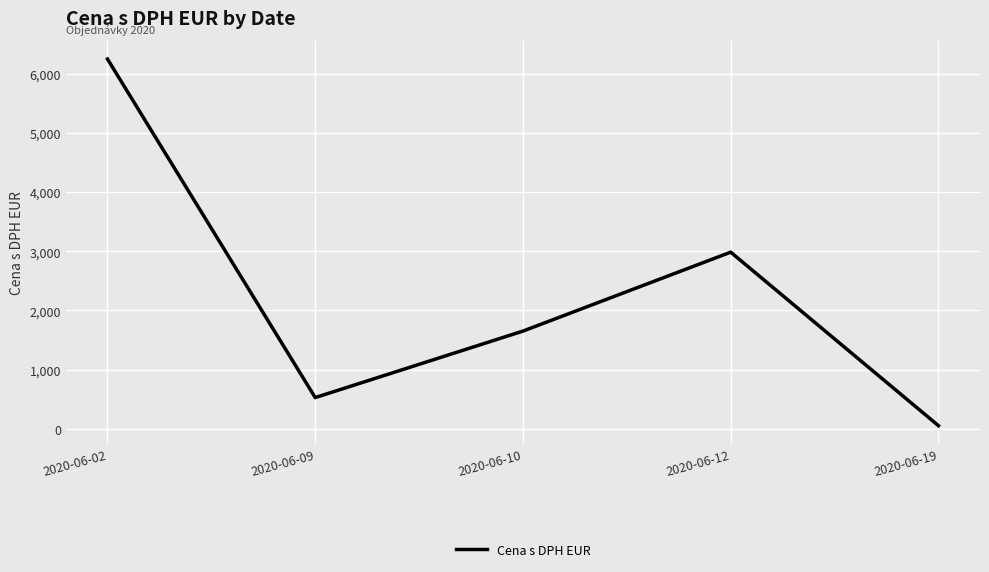

Rank the categories by value from lowest to highest.

2020-06-19, 2020-06-09, 2020-06-10, 2020-06-12, 2020-06-02